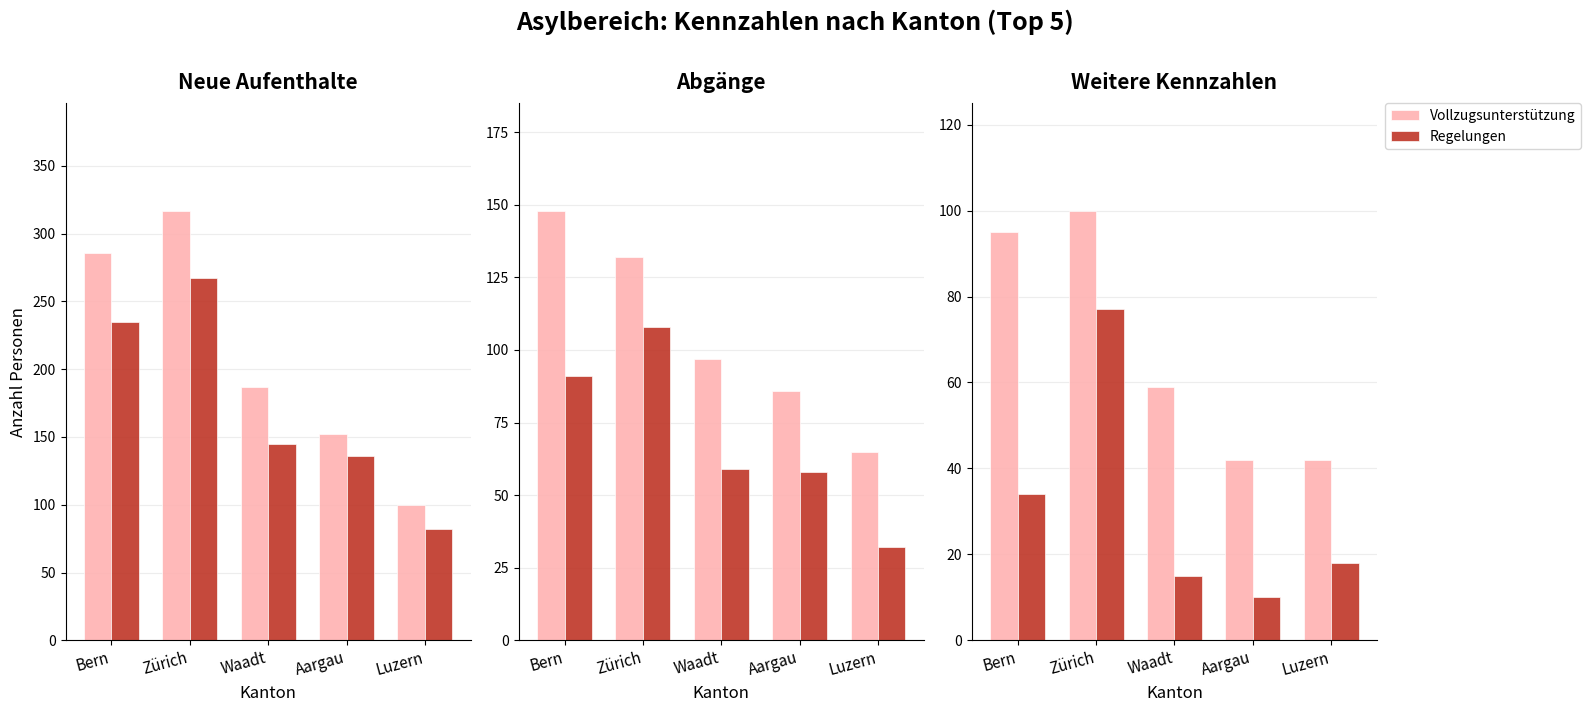

At which label does Einreisen first exceed 145?

Bern